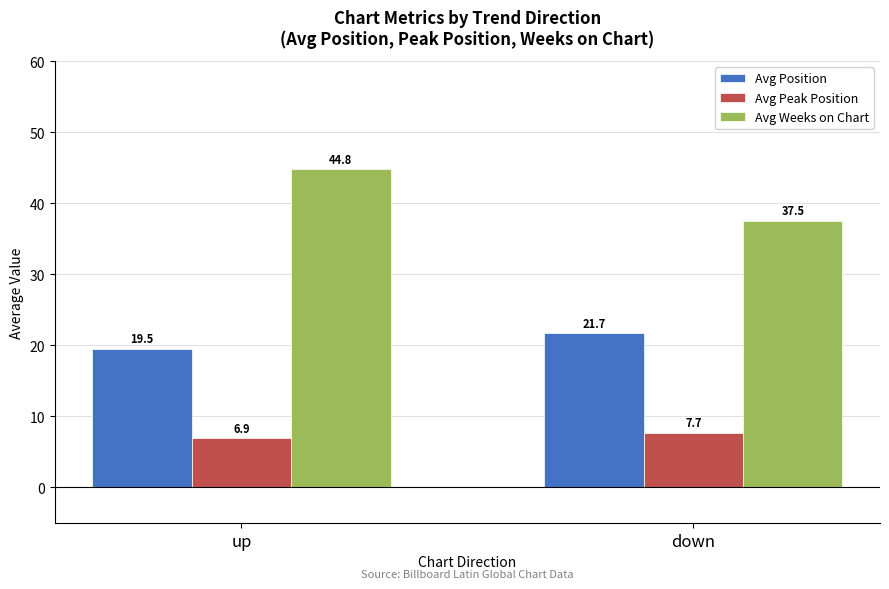

What is the highest value of the Avg Peak Position series?

7.7